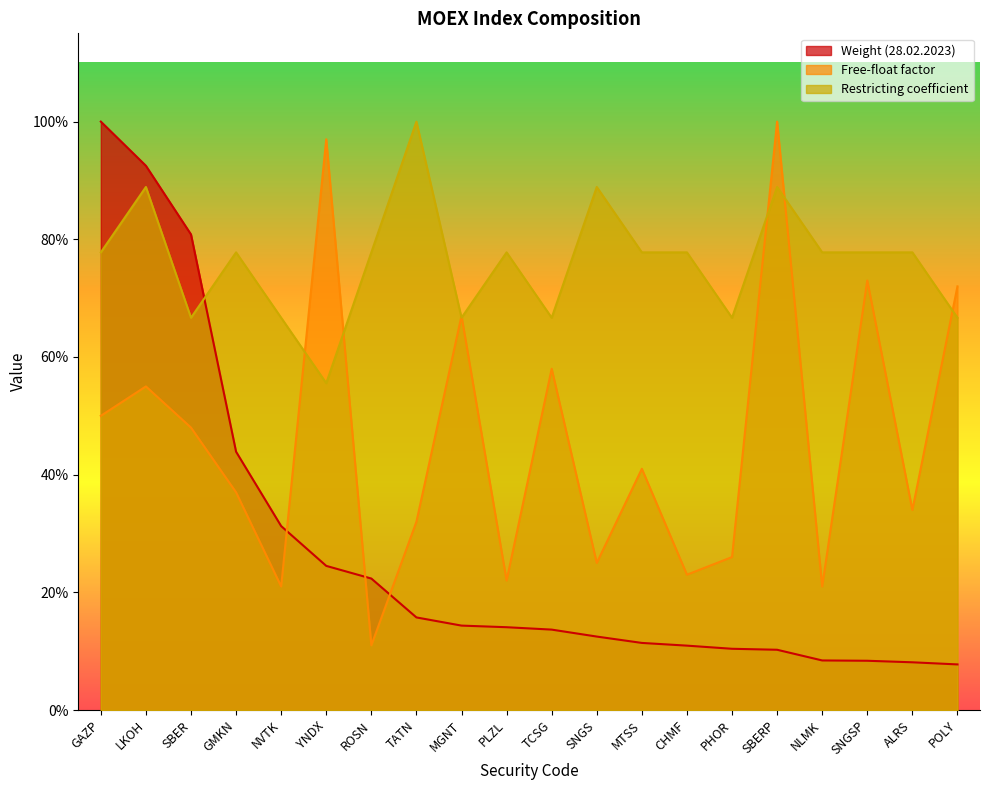

Which category has the lowest value in the Weight (28.02.2023) series?

POLY